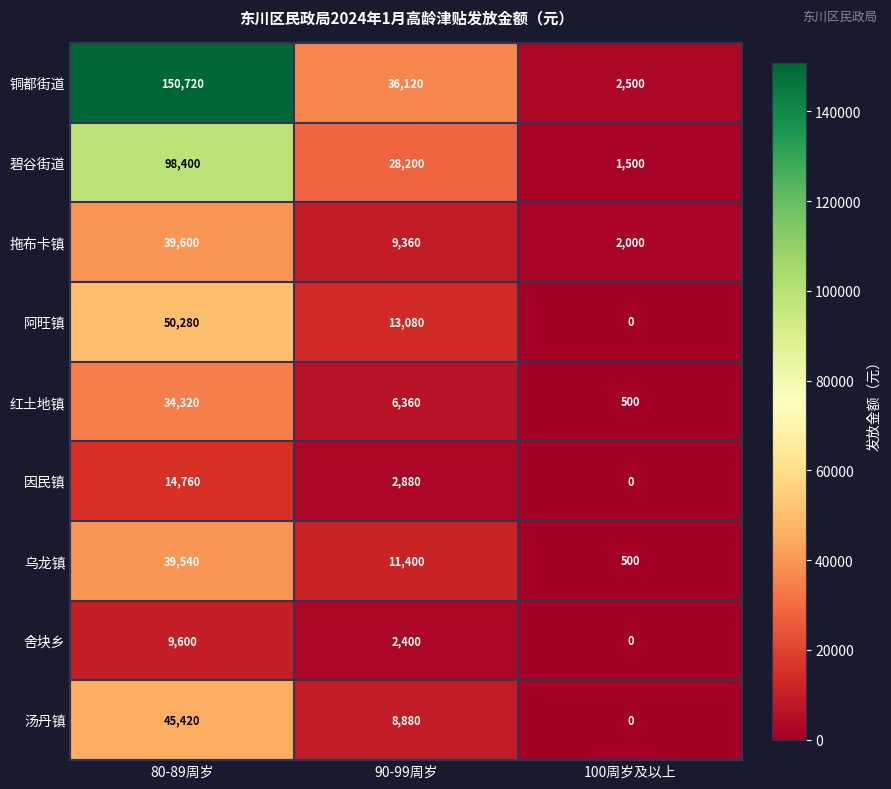

How many values in the 碧谷街道 series are below 28200?

1